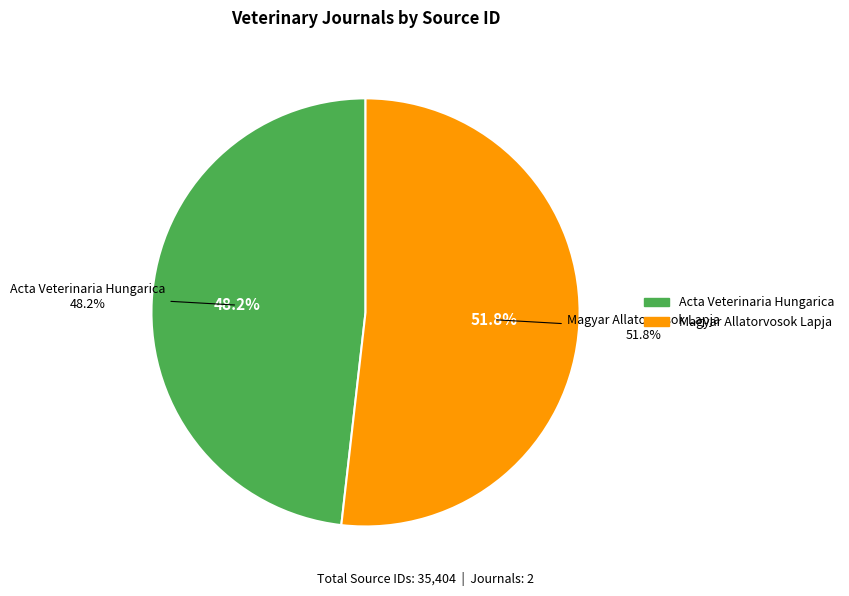

How many segments does this pie chart have?

2